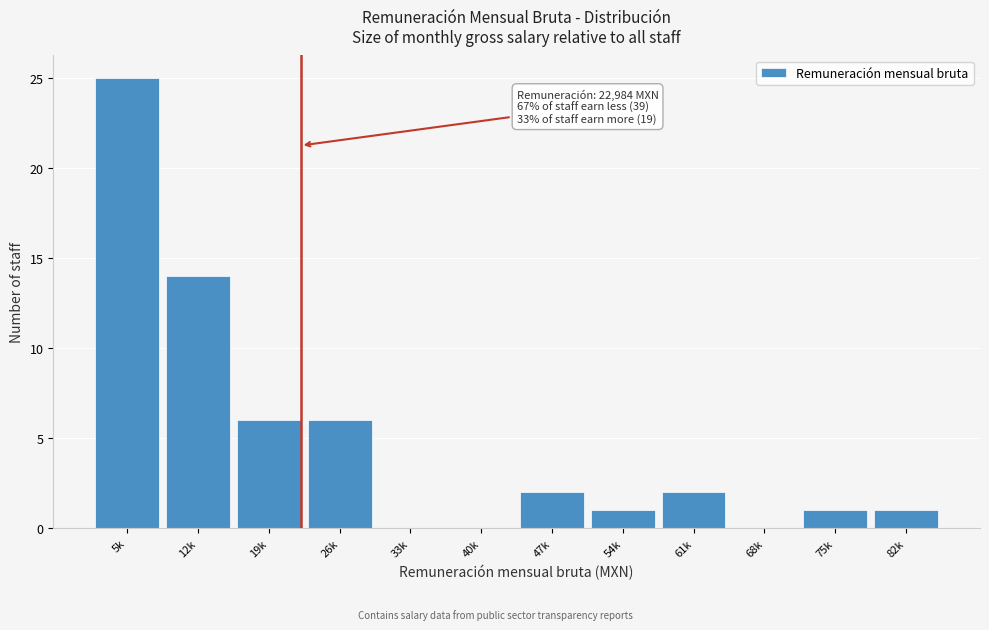

Reading left to right, extract all data points from this chart.

5k=25	12k=14	19k=6	26k=6	33k=0	40k=0	47k=2	54k=1	61k=2	68k=0	75k=1	82k=1